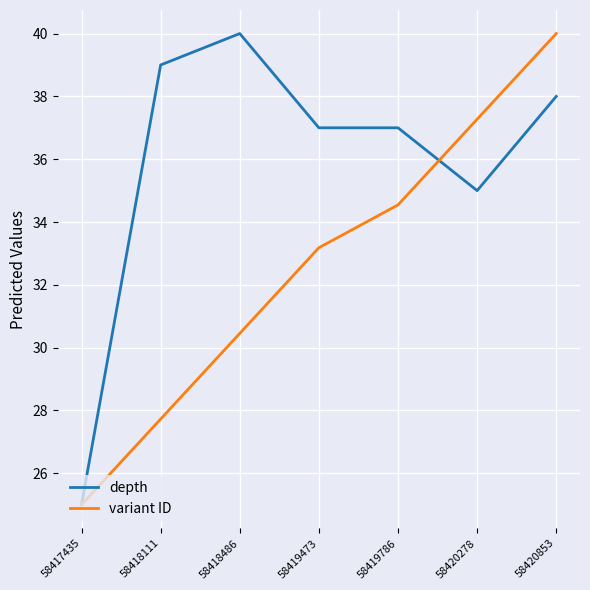

Rank the series by their average value, from lowest to highest.

variant ID, depth